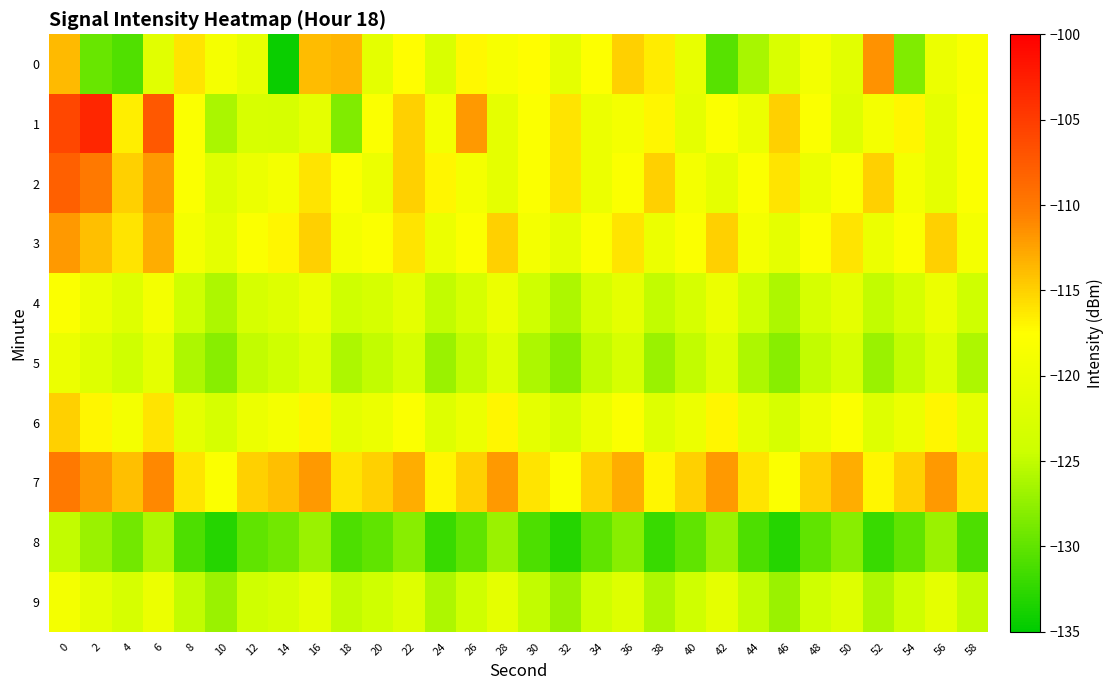

Between 36 and 22, which is larger?

36